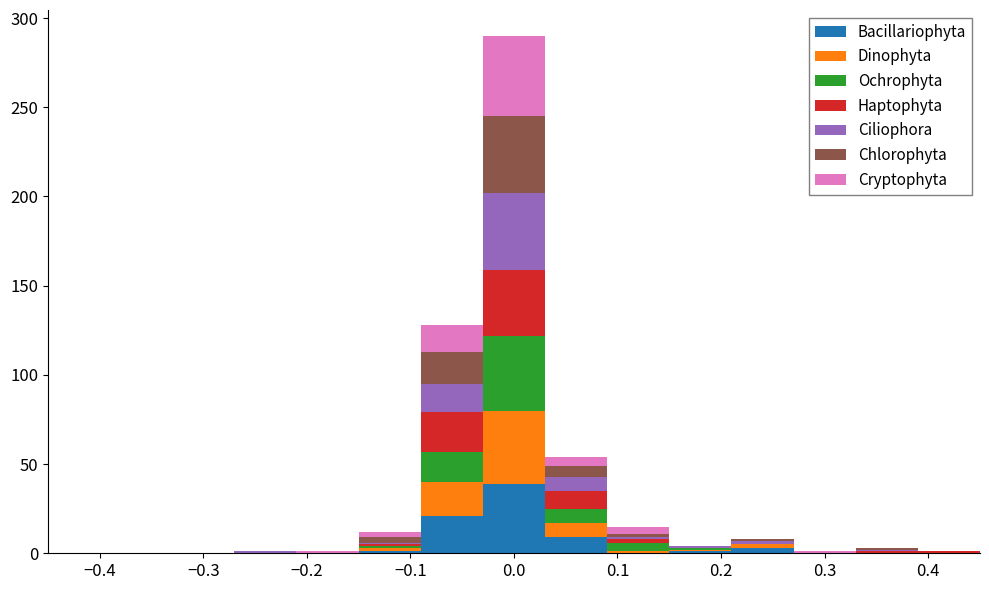

Which range on the x-axis has the tallest stacked bar (by total height)?

-0.03 to 0.03